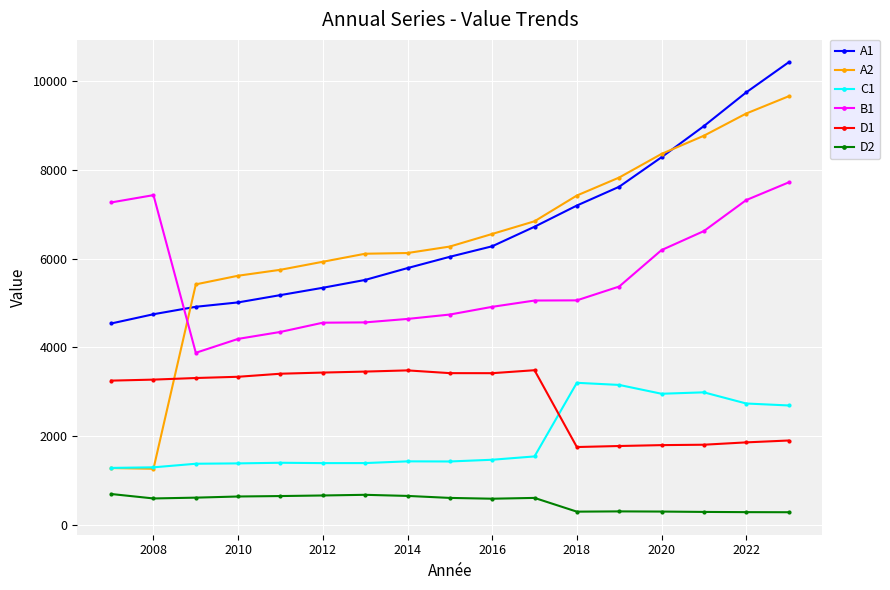

What is the value of the A2 point at the 5th from the left?

5747